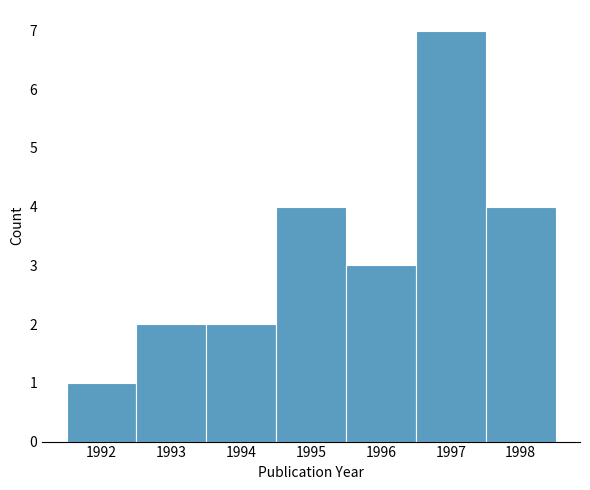

Over which range of the x-axis is the bar tallest?

1996.5 to 1997.5